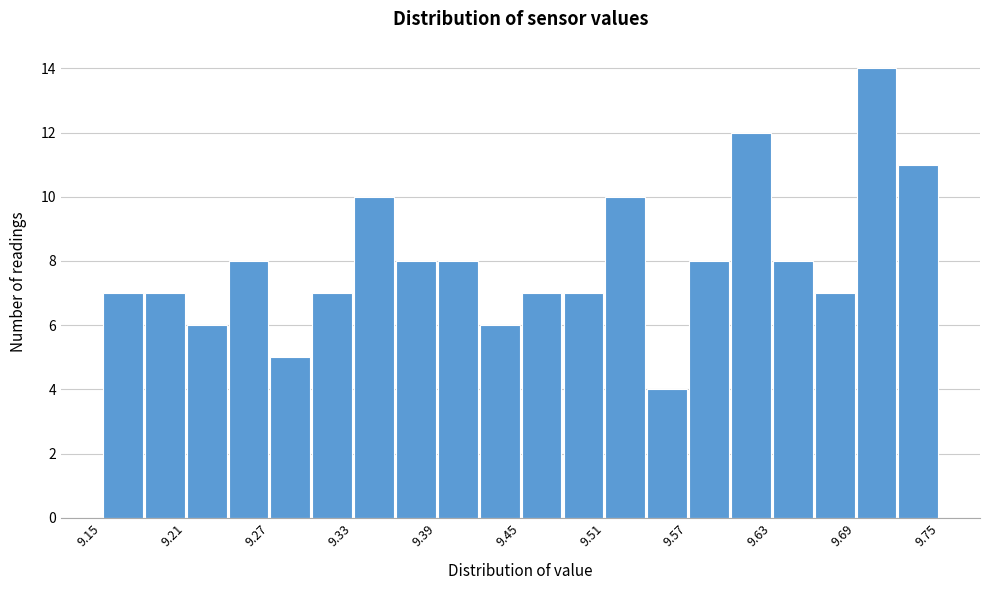

Read against the x-axis, roughly where is the centre of the tallest bar?

9.71